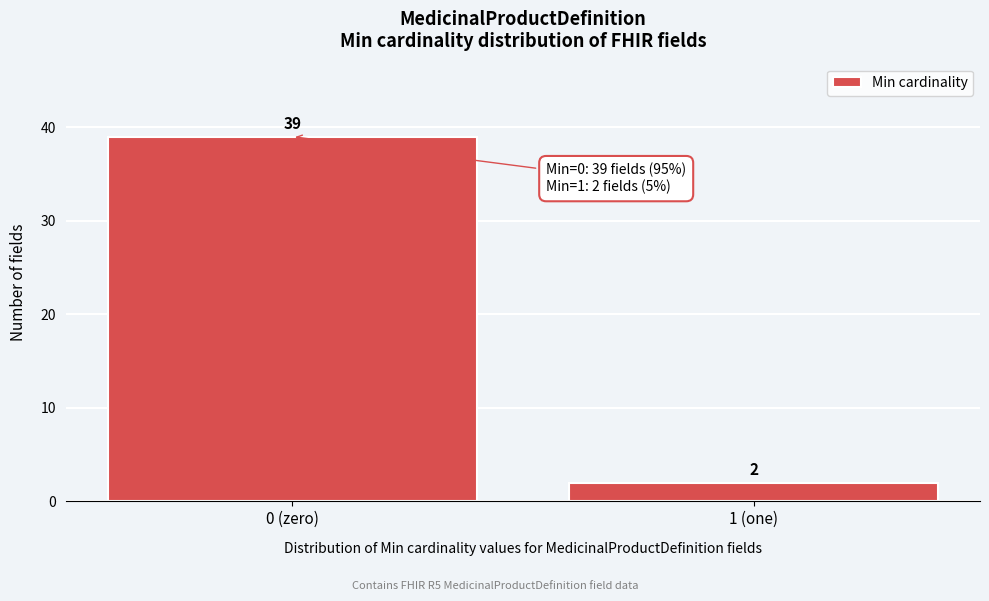

Reading left to right, list all the values displayed in this chart.

39	2